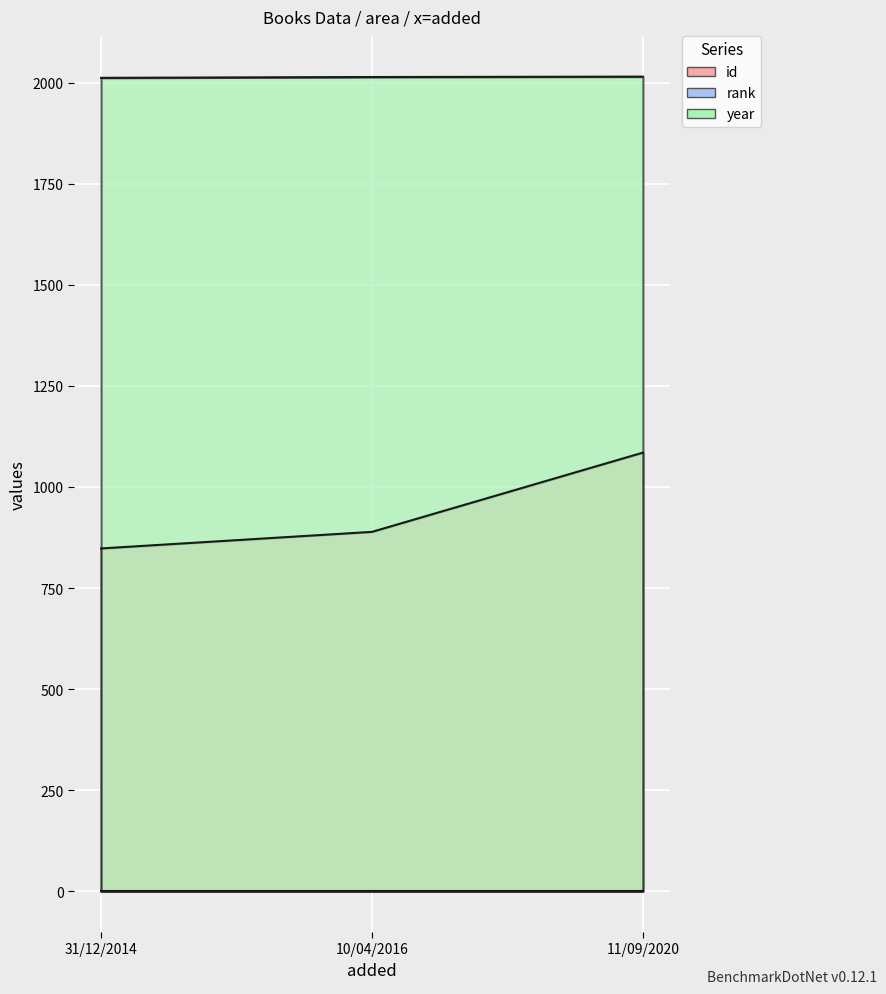

How many lines are shown in the chart?

2